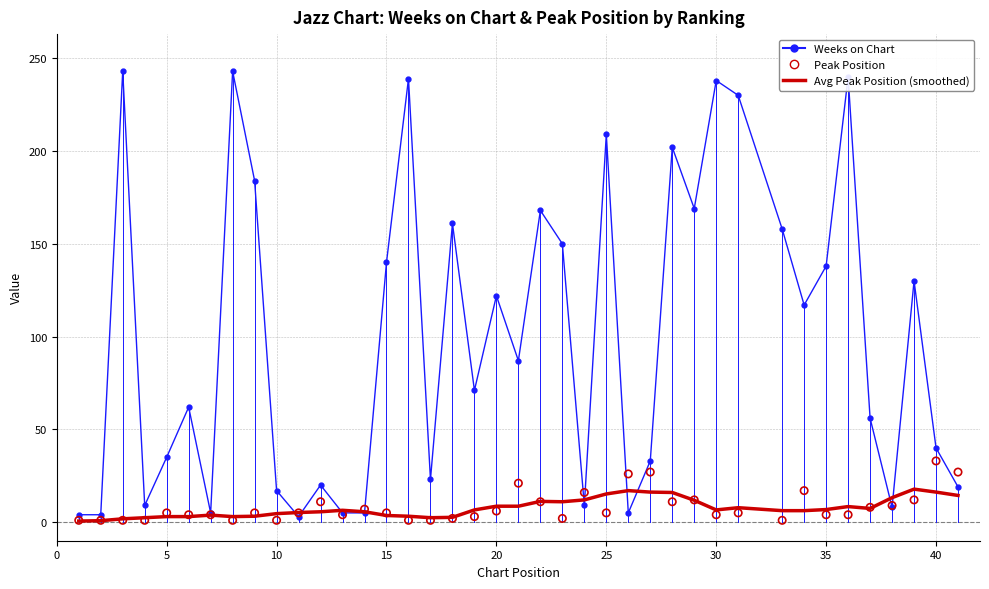

At how many categories does at least one series exceed 163?

11